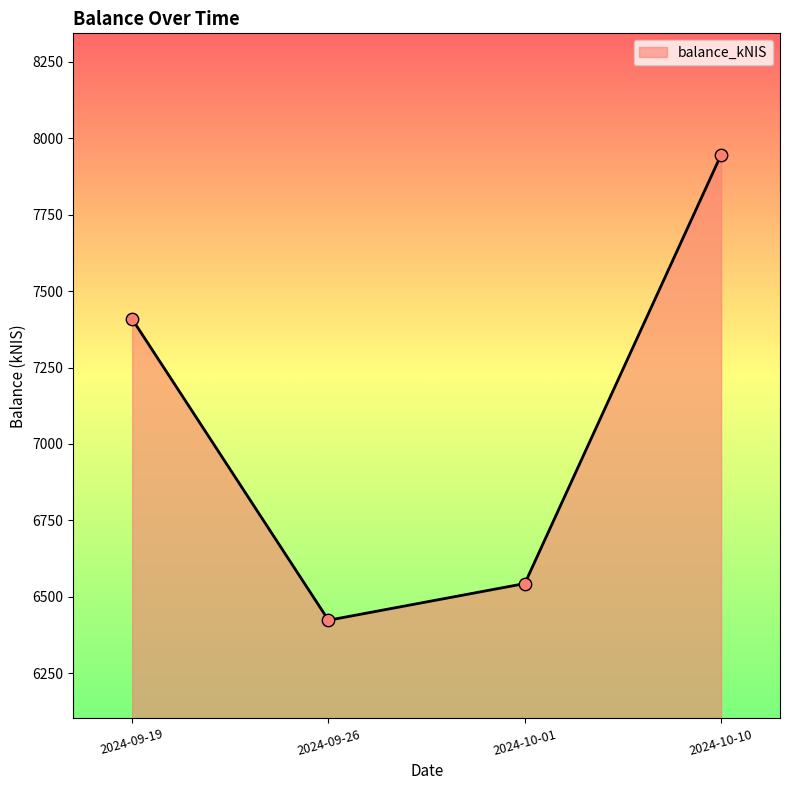

Which has a higher value, 2024-09-19 or 2024-09-26?

2024-09-19